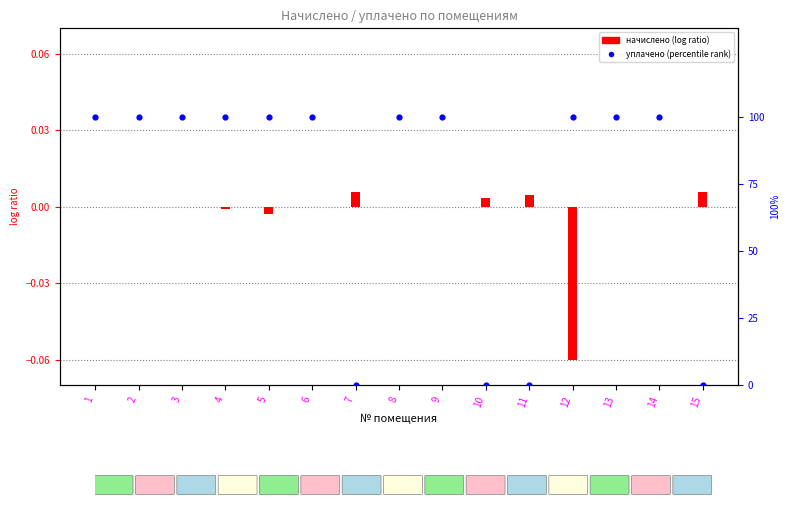

Which series has the largest total across all categories?

уплачено